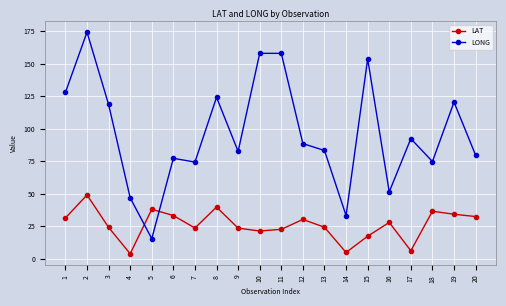

How many data points in LAT are less than 28?

10